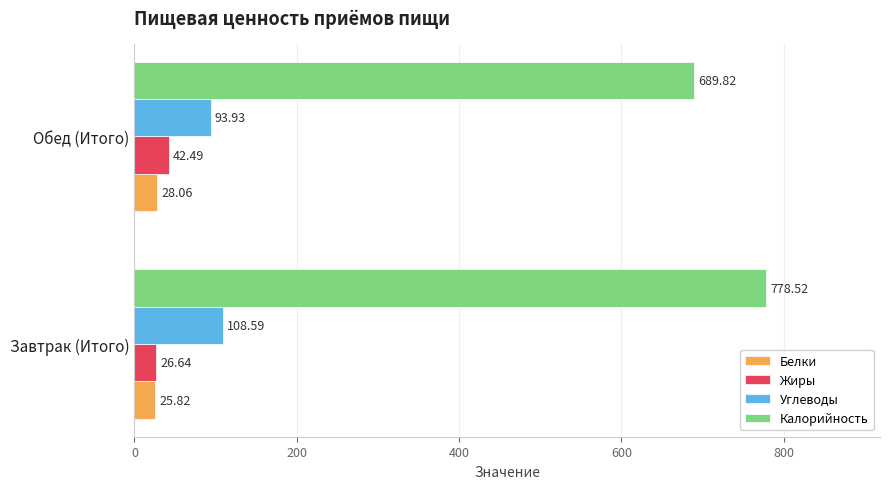

Rank the series at Завтрак (Итого) from highest to lowest value.

Калорийность, Углеводы, Жиры, Белки